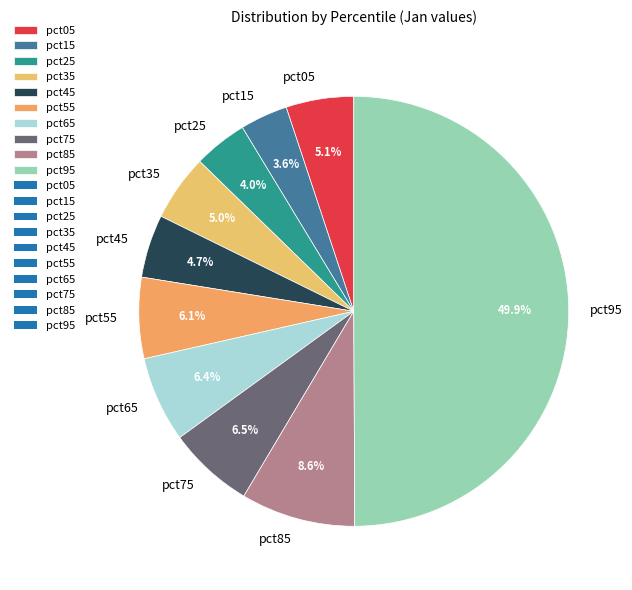

To the nearest percent, what percentage of the pie is pct15?

4%